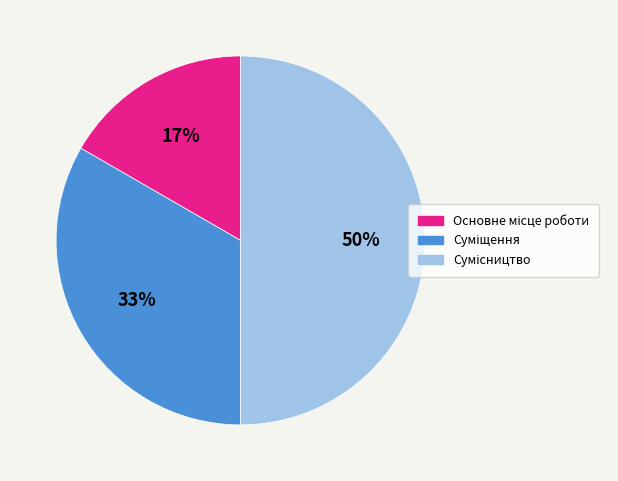

To the nearest percent, what is the average slice percentage?

33%